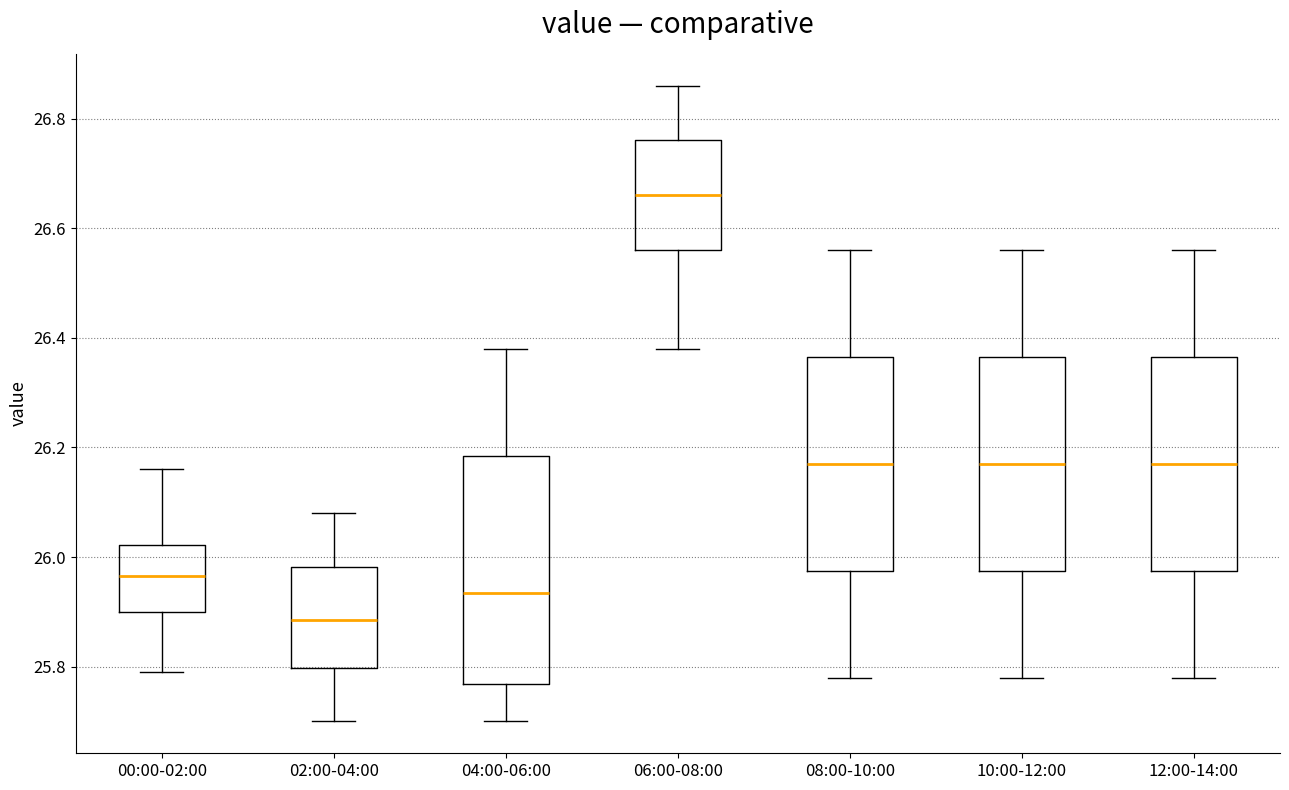

Where does the median line of the box for 10:00-12:00 sit on the y-axis? The values are not printed on the chart, so give them approximately, as read against the axis.

26.18